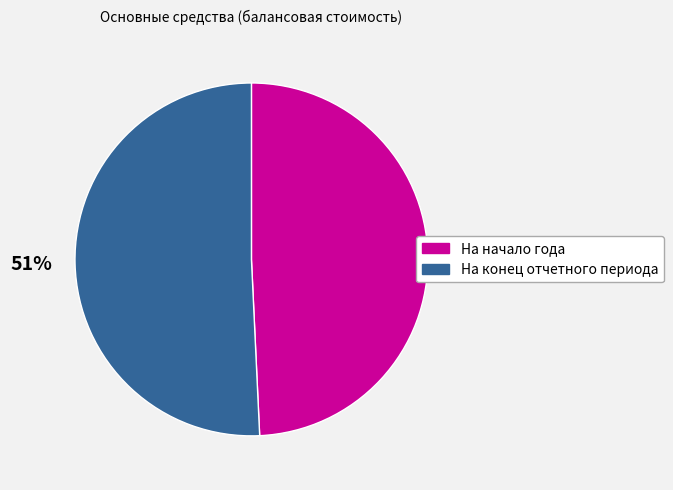

Is there a majority slice in this chart?

Yes